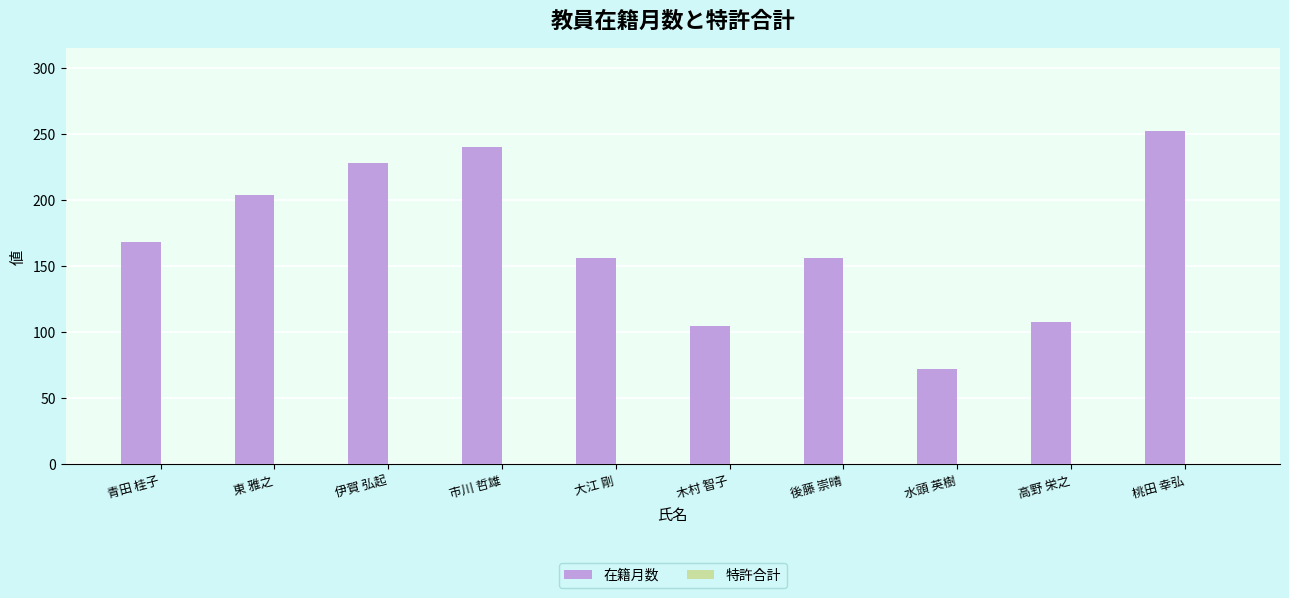

What position from the right is 東 雅之?

9